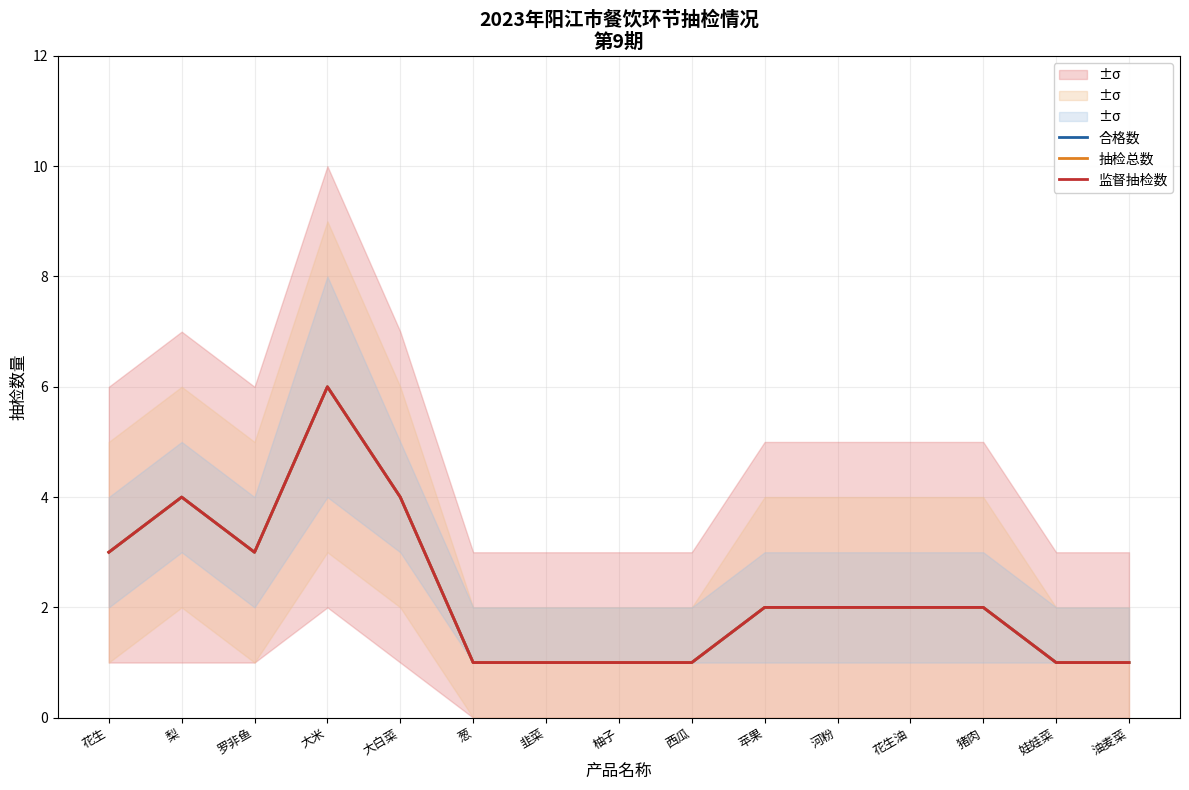

Reading right to left, transcribe all the data shown in this chart.

合格数: 1	1	2	2	2	2	1	1	1	1	4	6	3	4	3
抽检总数: 1	1	2	2	2	2	1	1	1	1	4	6	3	4	3
监督抽检数: 1	1	2	2	2	2	1	1	1	1	4	6	3	4	3